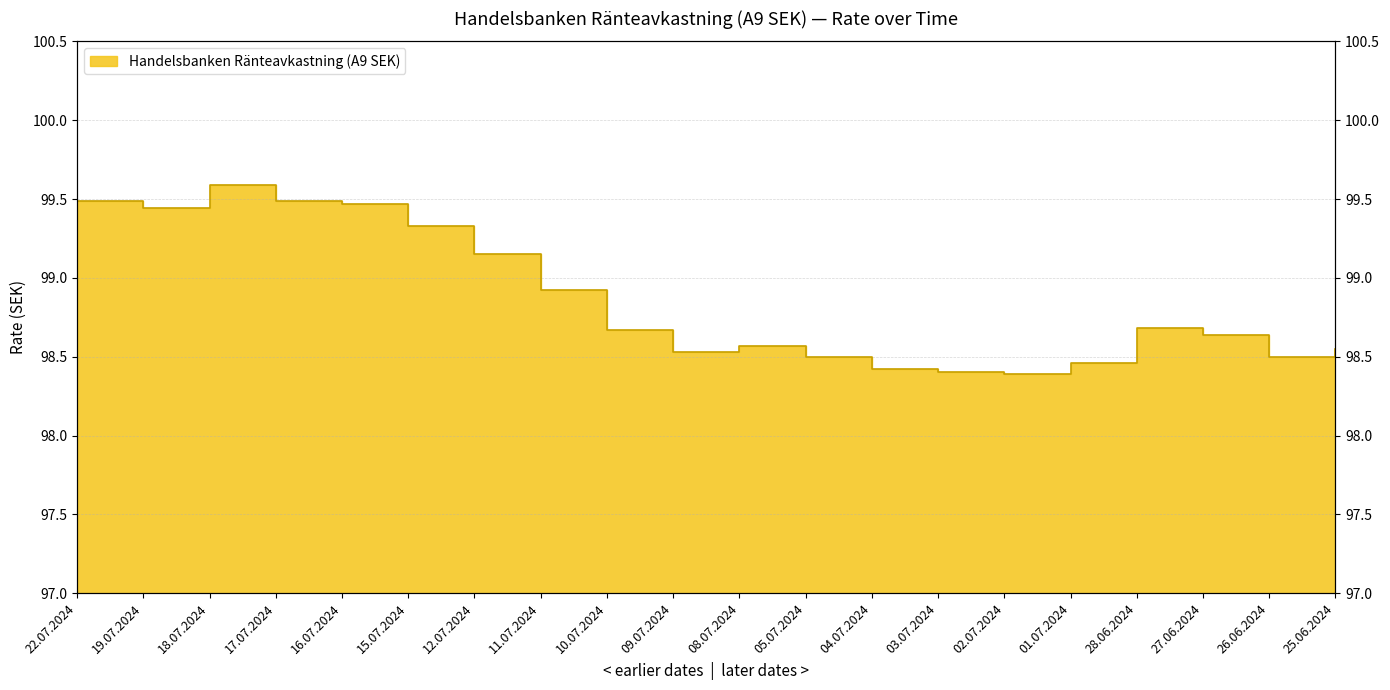

Reading left to right, extract all data points from this chart.

22.07.2024=99.5	19.07.2024=99.4	18.07.2024=99.6	17.07.2024=99.5	16.07.2024=99.5	15.07.2024=99.3	12.07.2024=99.2	11.07.2024=98.9	10.07.2024=98.7	09.07.2024=98.5	08.07.2024=98.6	05.07.2024=98.5	04.07.2024=98.4	03.07.2024=98.4	02.07.2024=98.4	01.07.2024=98.5	28.06.2024=98.7	27.06.2024=98.6	26.06.2024=98.5	25.06.2024=98.5